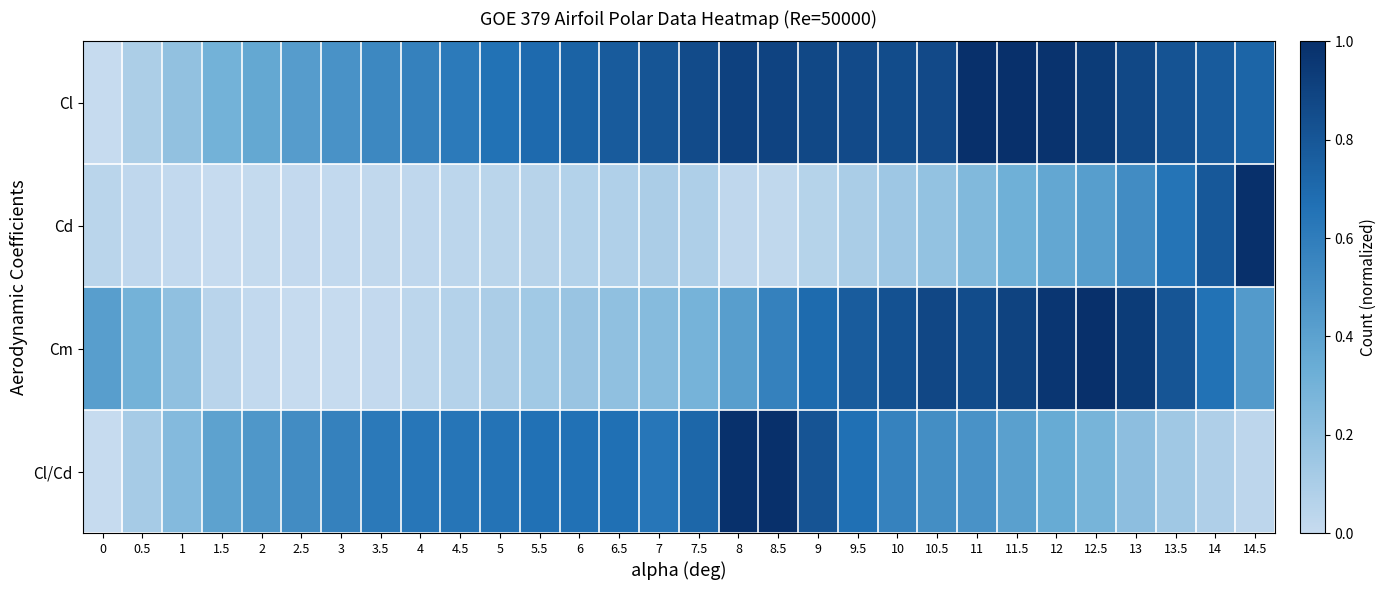

Which series changed the most between 4.5 and 12.5?

Cm